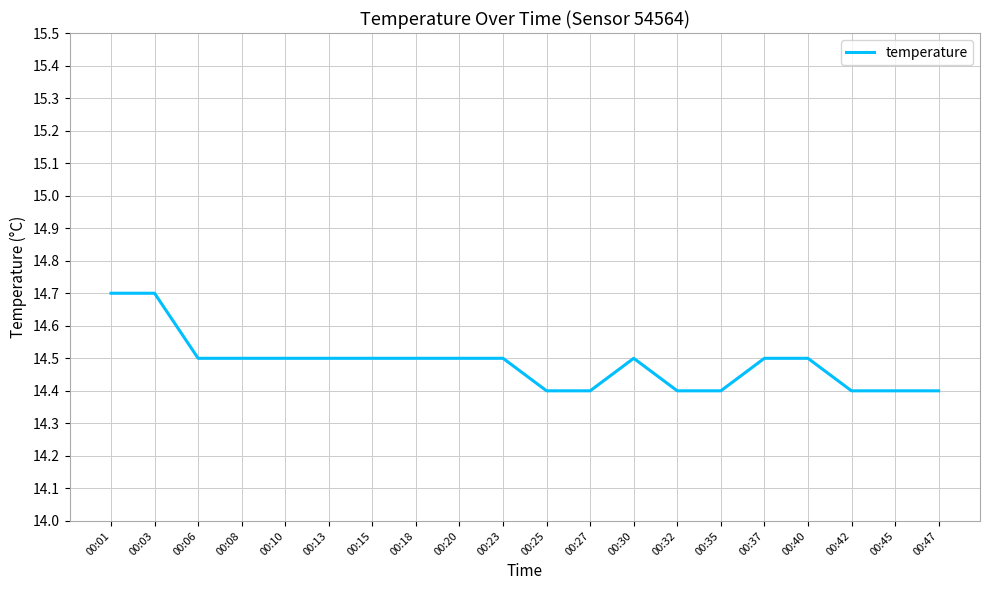

Count the values in the range 14 to 15.

20